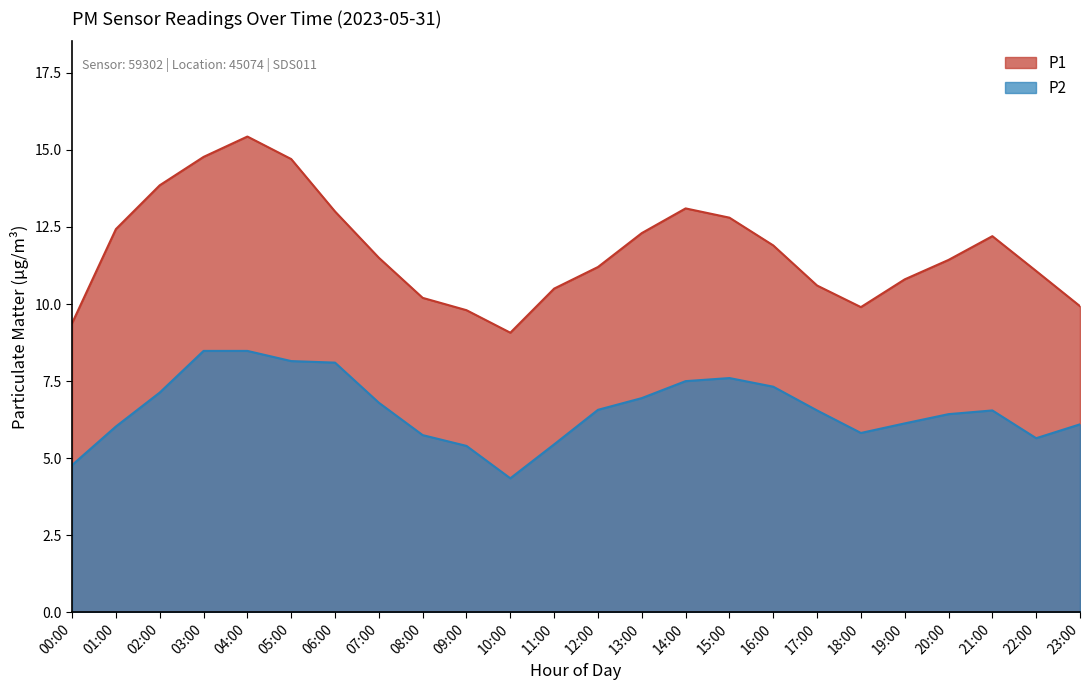

What value does the P1 series have at 02:00?

13.8